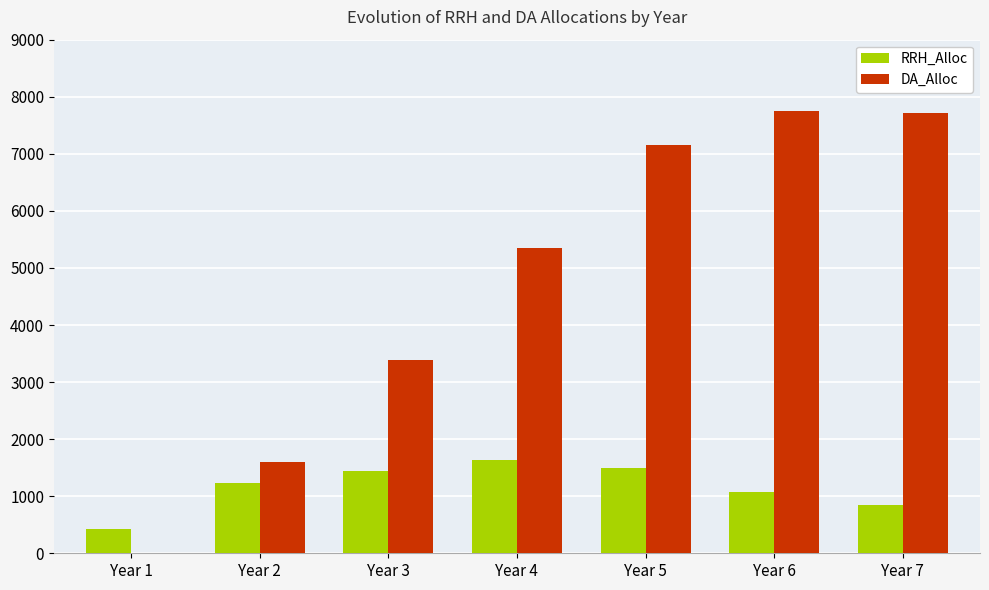

True or false: RRH_Alloc has a value of 463 at Year 5.

False